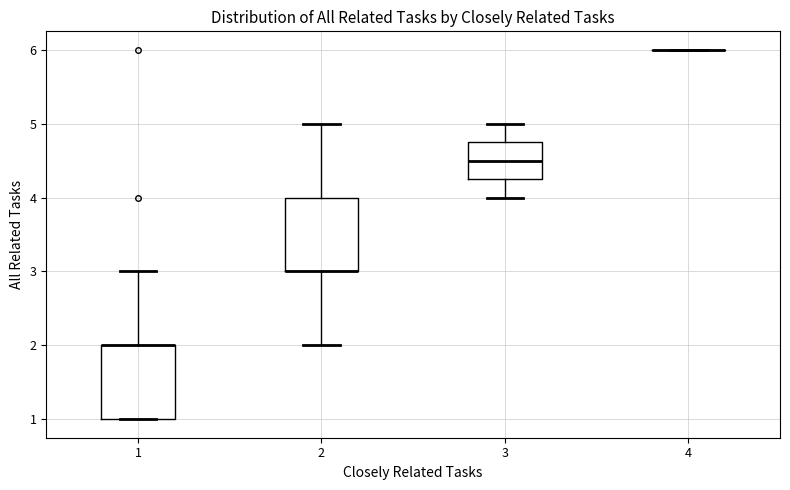

Reading left to right, read every box against the y-axis: the position of its median line, the range the box covers, and the ends of its whiskers. The values are not printed on the chart, so give them approximately, as read against the axis.

1: median 2.0 (drawn on the box's upper edge), box 1.0 to 2.0, whiskers 1.0 to 3.0
2: median 3.0 (drawn on the box's lower edge), box 3.0 to 4.0, whiskers 2.0 to 5.0
3: median 4.5, box 4.3 to 4.8, whiskers 4.0 to 5.0
4: box collapsed to a line at 6.0, whiskers 6.0 to 6.0